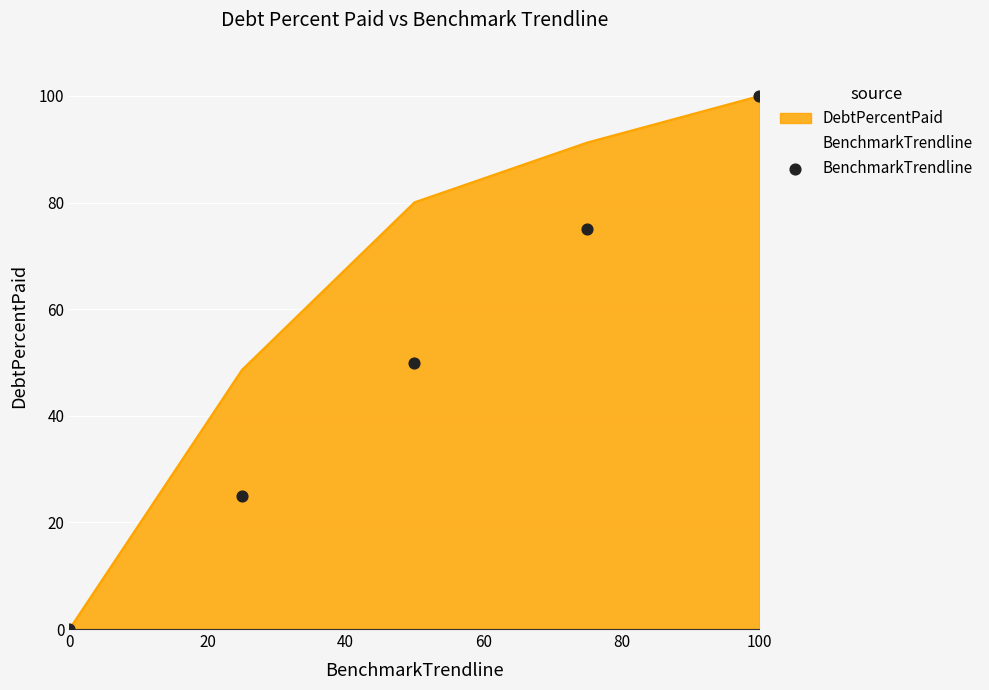

True or false: DebtPercentPaid has a value of 100.0 at 100.

True